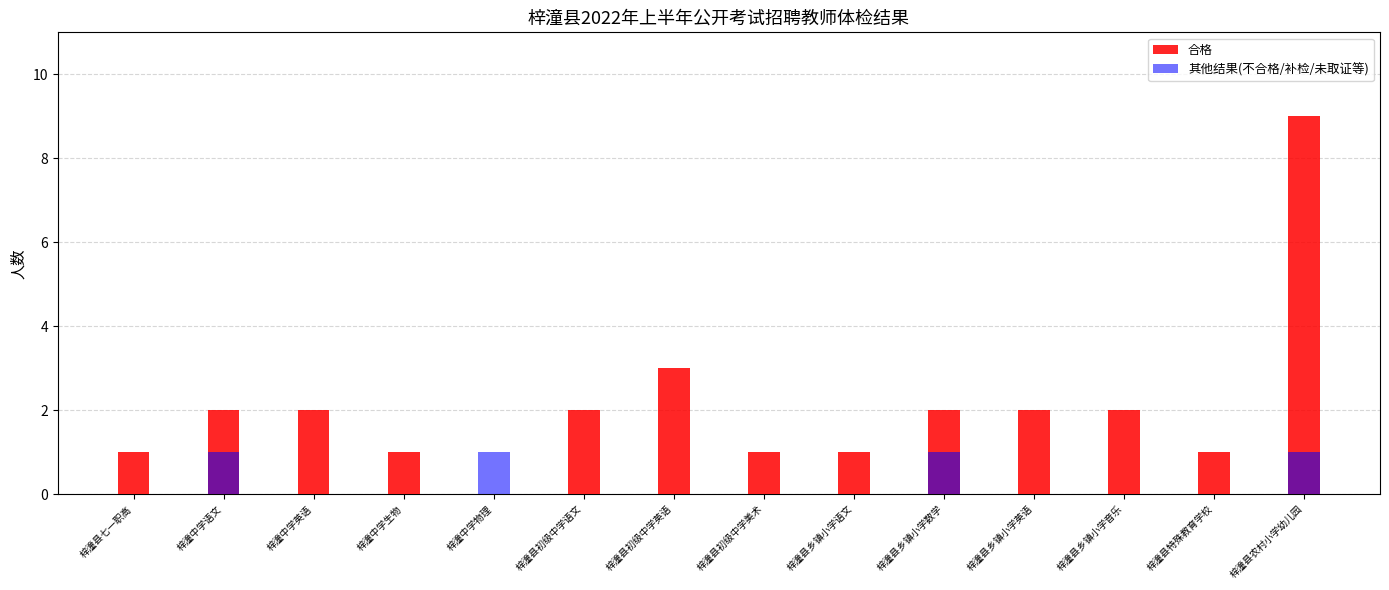

What is the value of the 合格 bar at the 6th from the left?

2